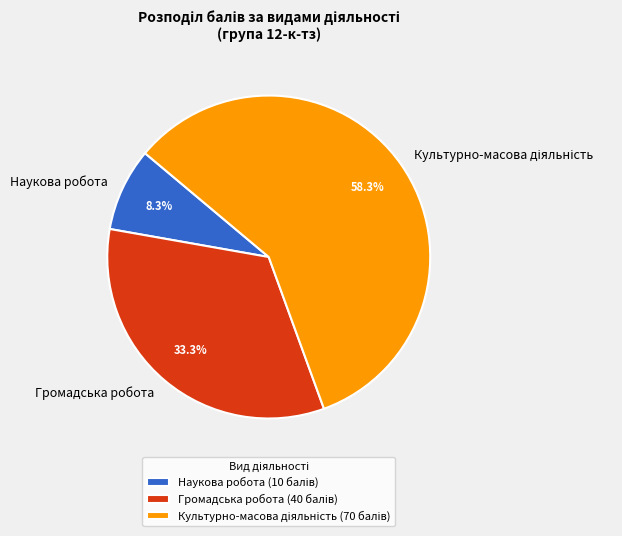

How much of the chart is everything except Громадська робота?

66.7%